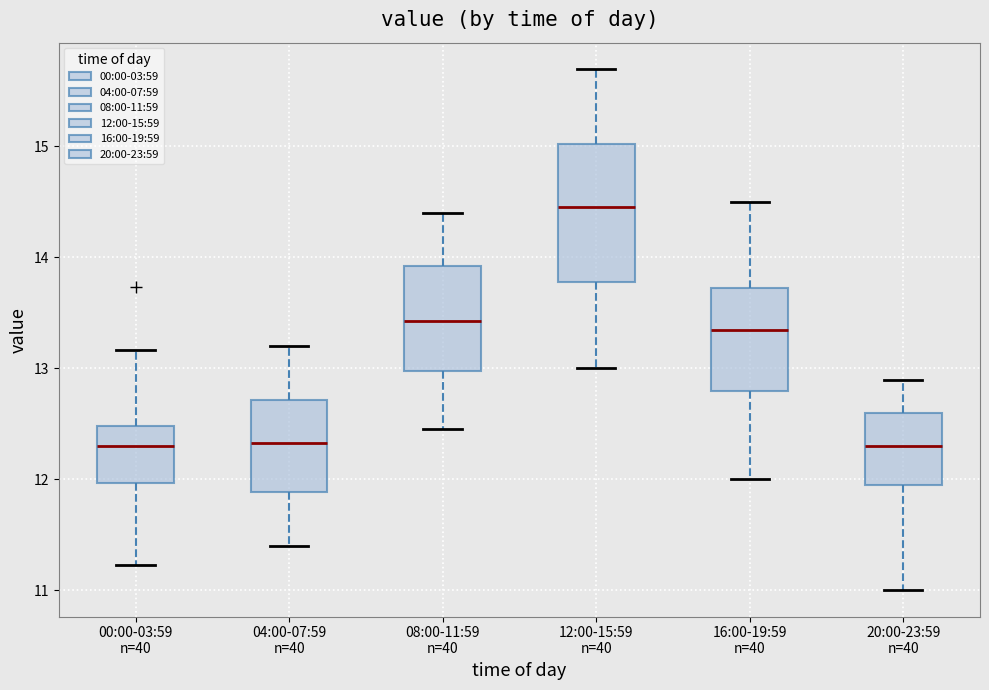

Reading left to right, transcribe this box plot: for each box, give where its median line is, the range the box spans, and where its two whiskers end, as read against the y-axis. The values are not printed on the chart, so give them approximately, as read against the axis.

00:00-03:59 n=40: median 12.3, box 12.0 to 12.5, whiskers 11.2 to 13.2
04:00-07:59 n=40: median 12.3, box 11.9 to 12.7, whiskers 11.4 to 13.2
08:00-11:59 n=40: median 13.4, box 13.0 to 13.9, whiskers 12.5 to 14.4
12:00-15:59 n=40: median 14.5, box 13.8 to 15.0, whiskers 13.0 to 15.7
16:00-19:59 n=40: median 13.4, box 12.8 to 13.7, whiskers 12.0 to 14.5
20:00-23:59 n=40: median 12.3, box 12.0 to 12.6, whiskers 11.0 to 12.9